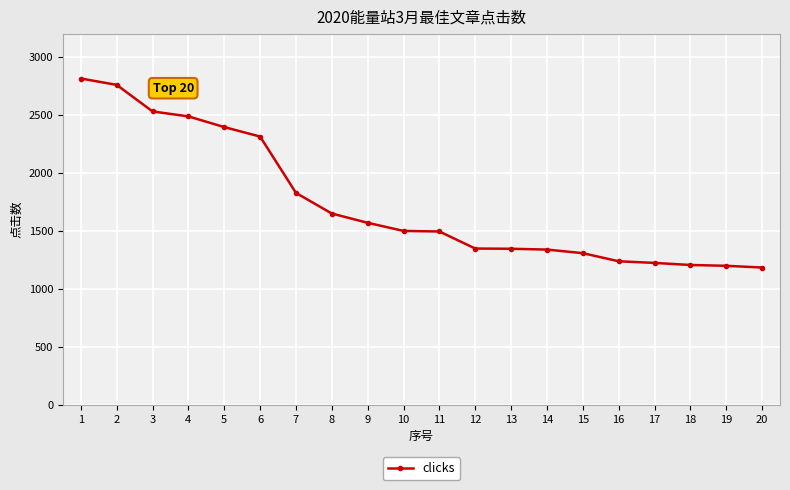

How many data points does each series have?

20